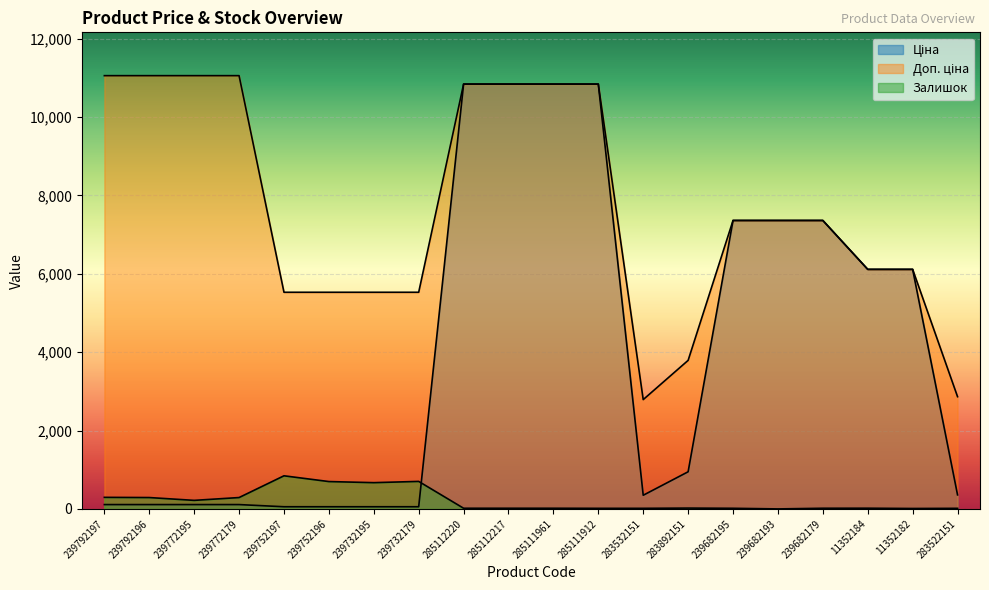

Reading left to right, what are all the values shown in this chart?

Ціна: 110.5	110.5	110.5	110.5	55.3	55.3	55.3	55.3	10840.1	10840.1	10840.1	10840.1	348.6	947.6	7360.2	7360.2	7360.2	6112.5	6112.5	358.0
Доп. ціна: 11055.0	11055.0	11055.0	11055.0	5528.0	5528.0	5528.0	5528.0	10840.1	10840.1	10840.1	10840.1	2789.2	3790.3	7360.2	7360.2	7360.2	6112.5	6112.5	2863.8
Залишок: 295.0	290.0	218.0	290.0	845.0	698.0	670.0	702.0	17.0	17.0	17.0	15.0	15.0	21.0	16.0	0.0	17.0	18.0	11.0	15.0